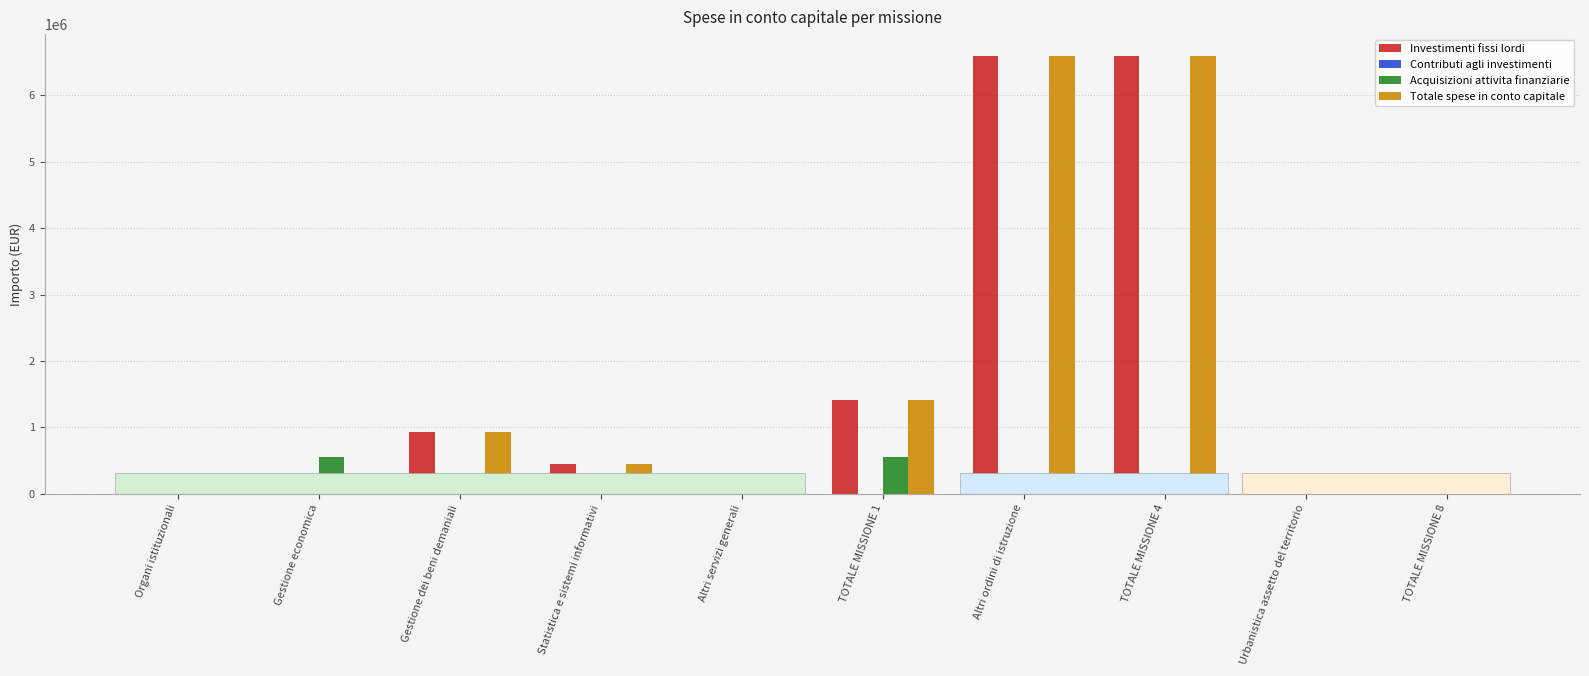

What is the sum of all Investimenti fissi lordi values?

16087922.5